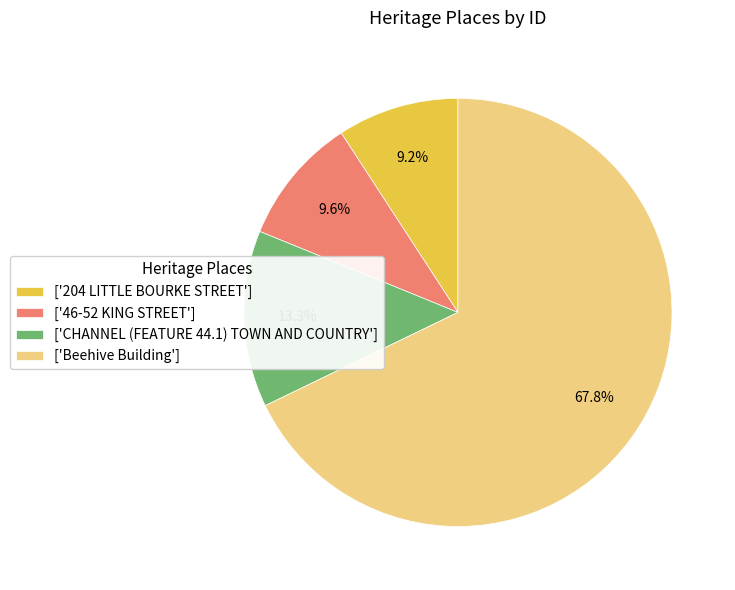

Which has a higher value, ['CHANNEL (FEATURE 44.1) TOWN AND COUNTRY'] or ['204 LITTLE BOURKE STREET']?

['CHANNEL (FEATURE 44.1) TOWN AND COUNTRY']